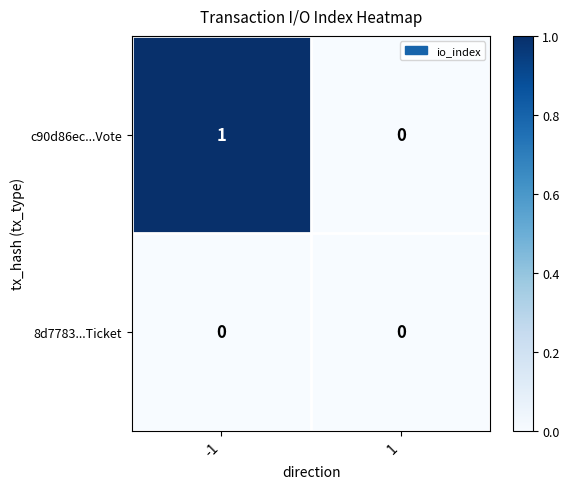

How many data points does each series have?

2